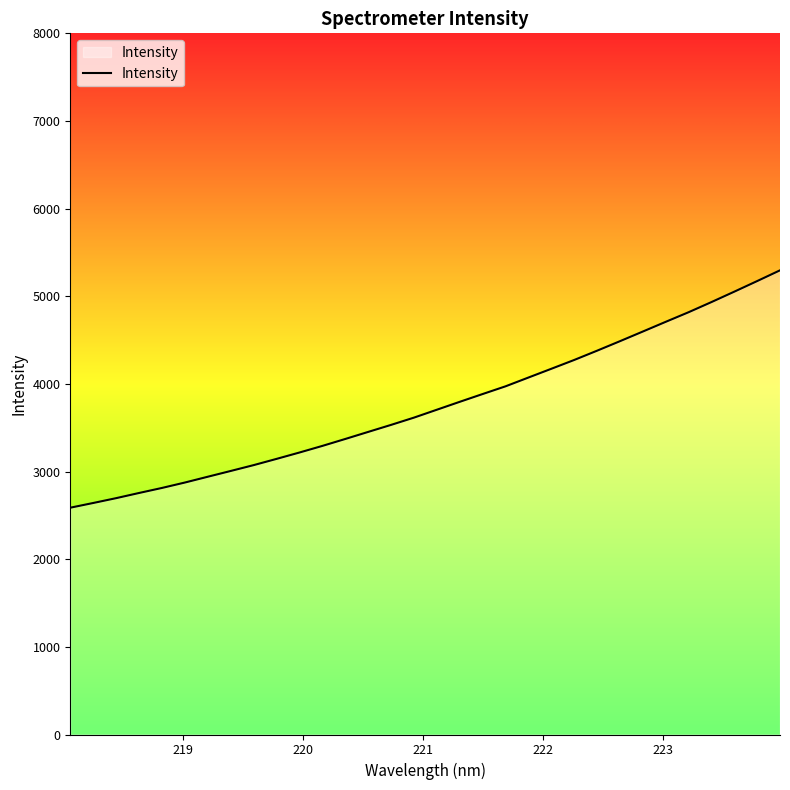

What is the difference between the maximum and minimum values?

2708.3